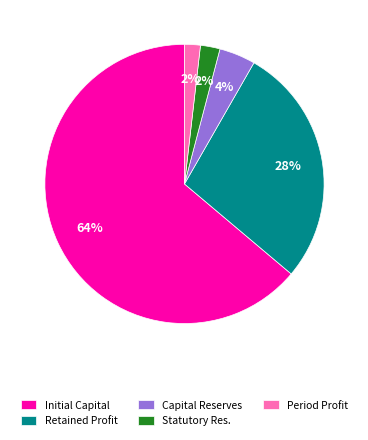

To the nearest percent, what is the average slice percentage?

20%